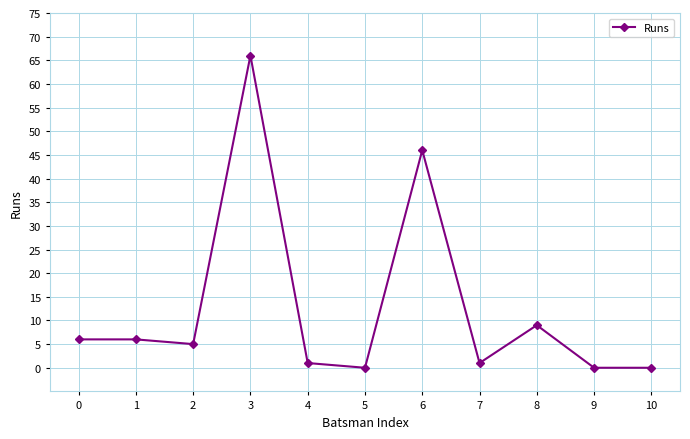

Is it true that the value at 10 is 0?

True